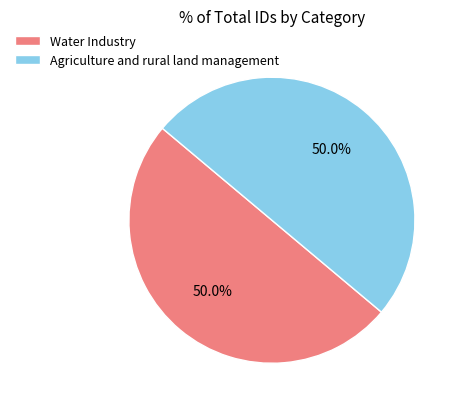

Approximately how many times larger is the value at Agriculture and rural land management compared to Water Industry?

1.0